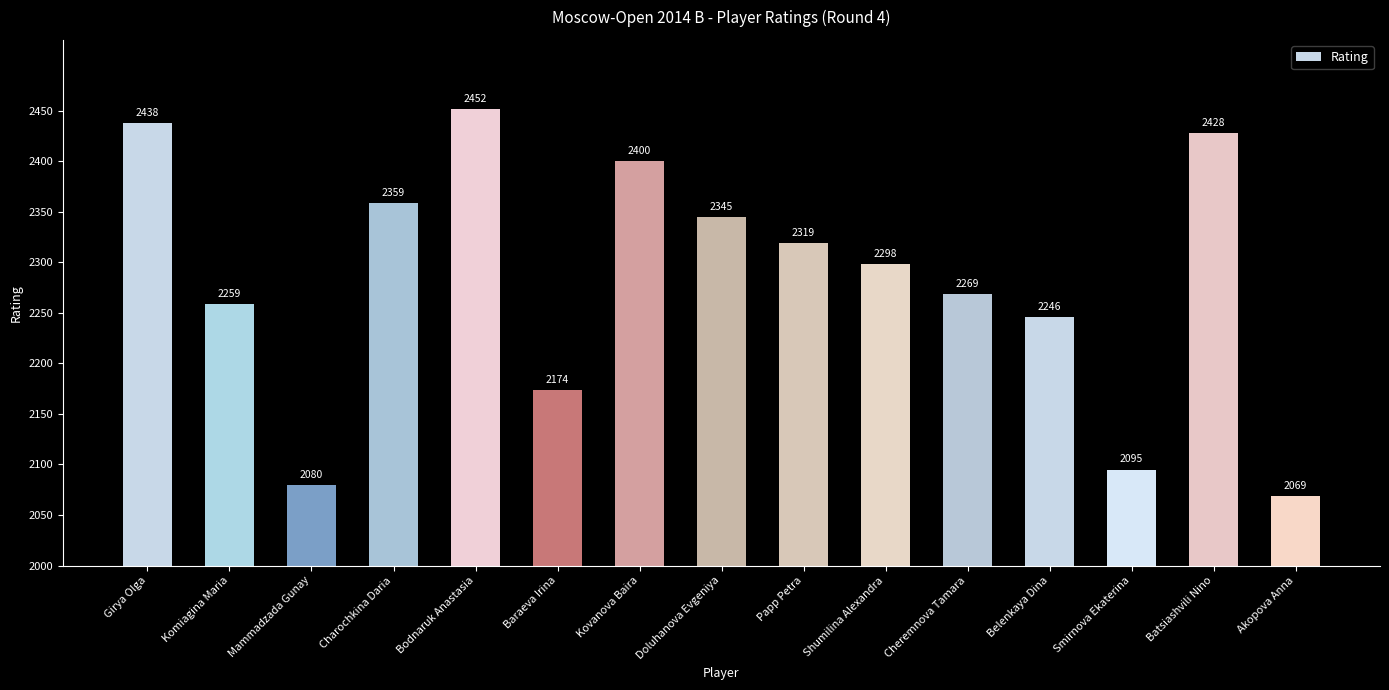

What is the sum of all values?

34231